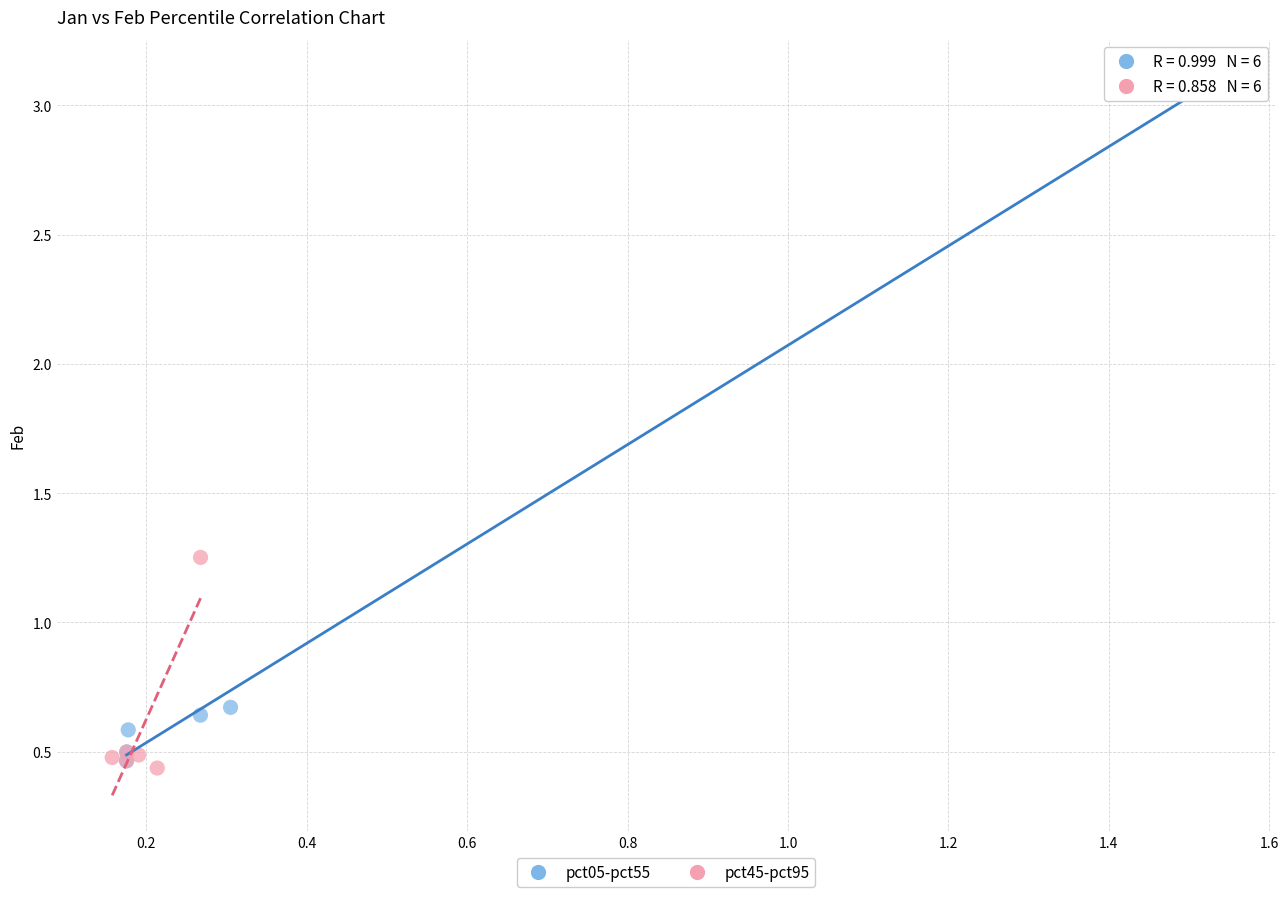

Which series has the widest spread of Y values?

pct05-pct55